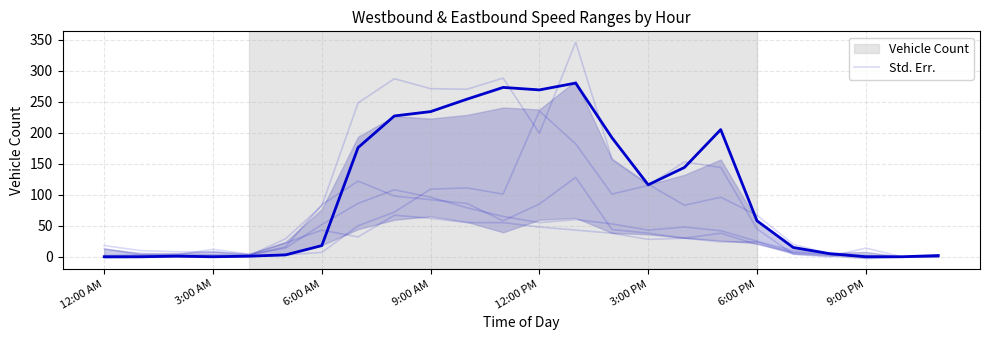

What is the maximum value for 35 - 40 (WB)?

128